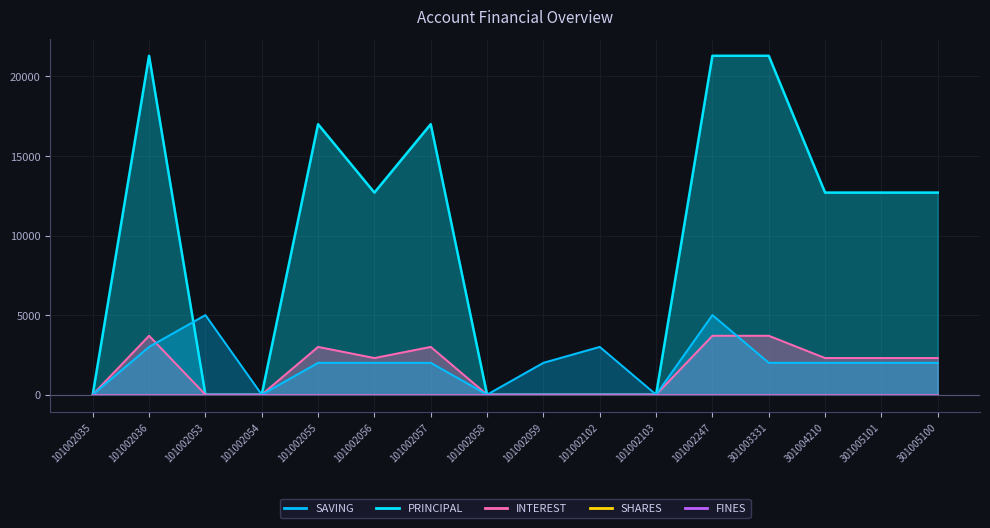

What is the total value across all series at 301004210?

17000